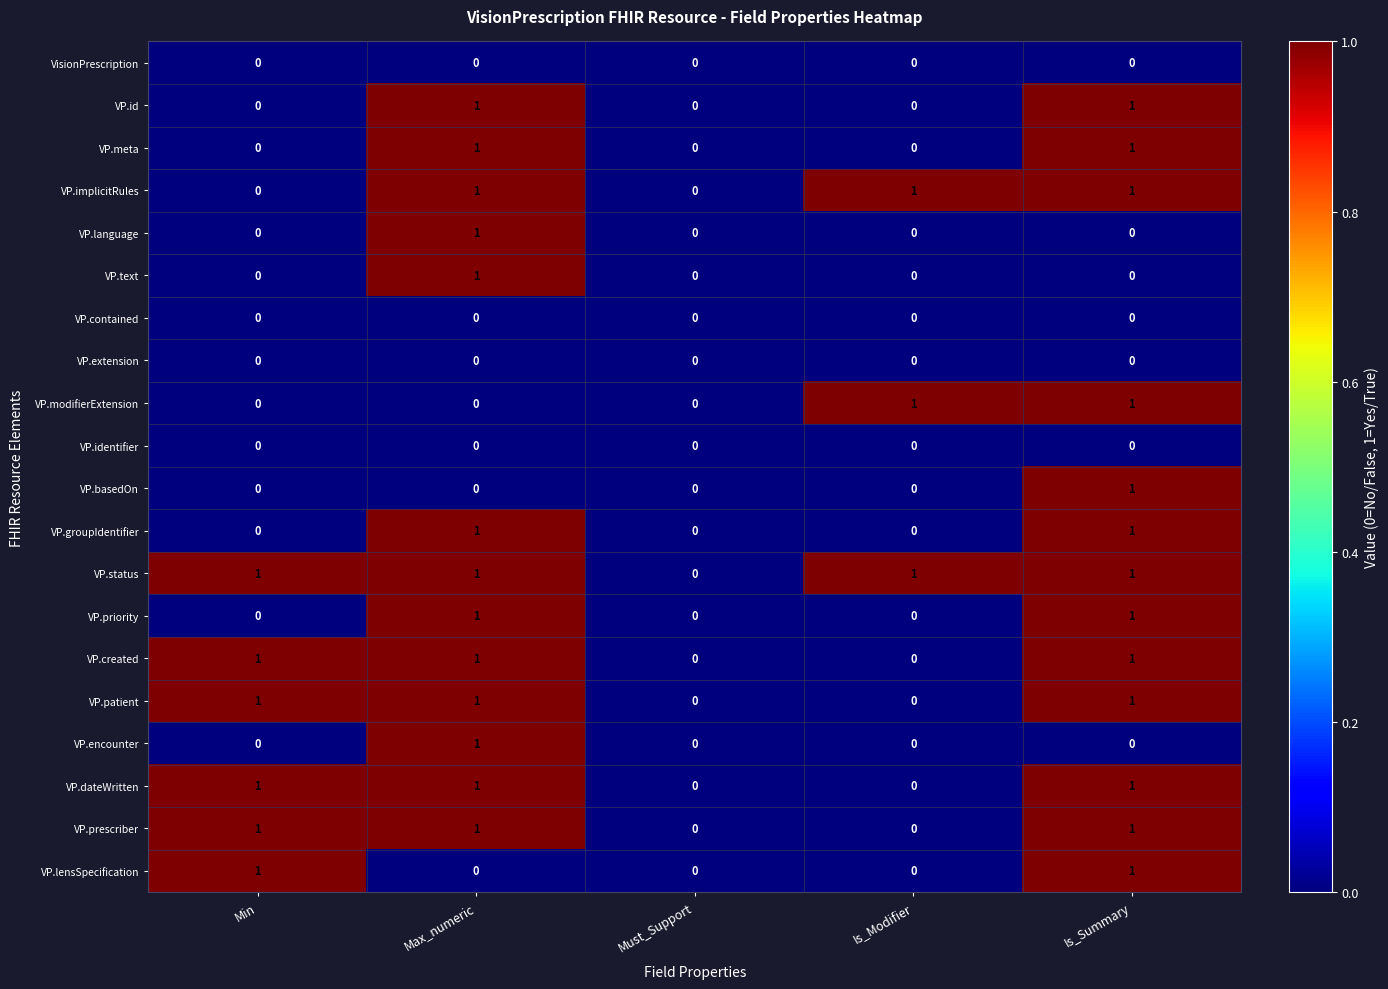

The VP.lensSpecification series shows 0 at Max_numeric. True or false?

True